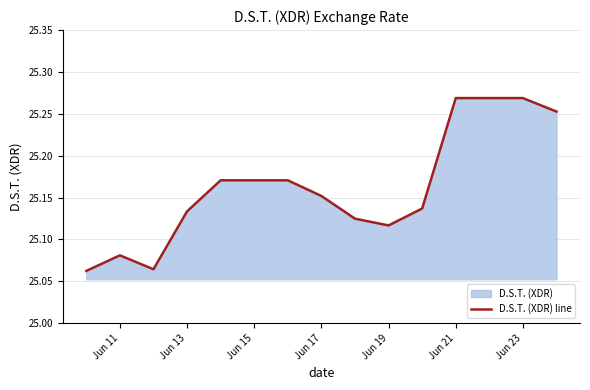

The chart shows a value of 5.2 at Jun 17. True or false?

False